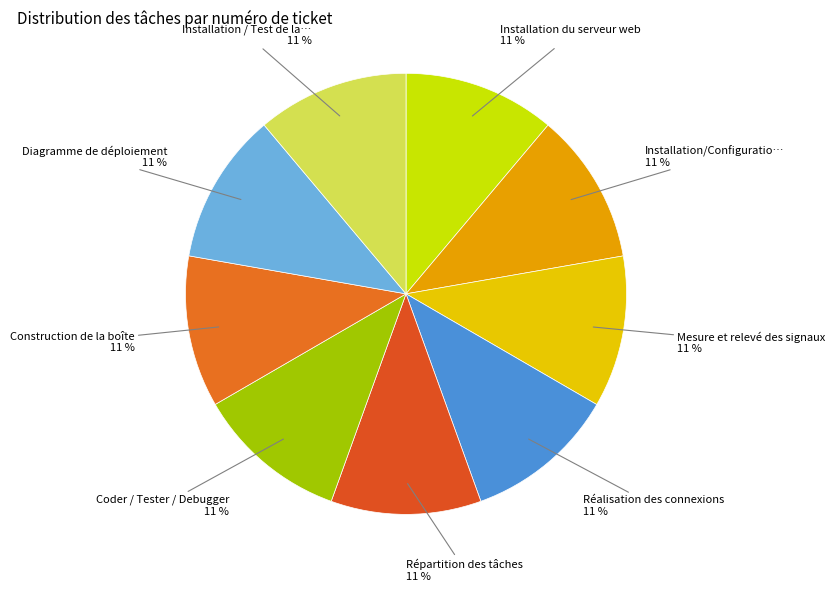

Is there a majority slice in this chart?

No